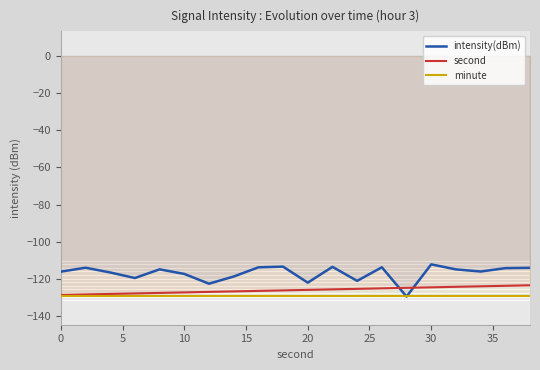

List the series in order of their overall mean, lowest first.

minute, second, intensity(dBm)